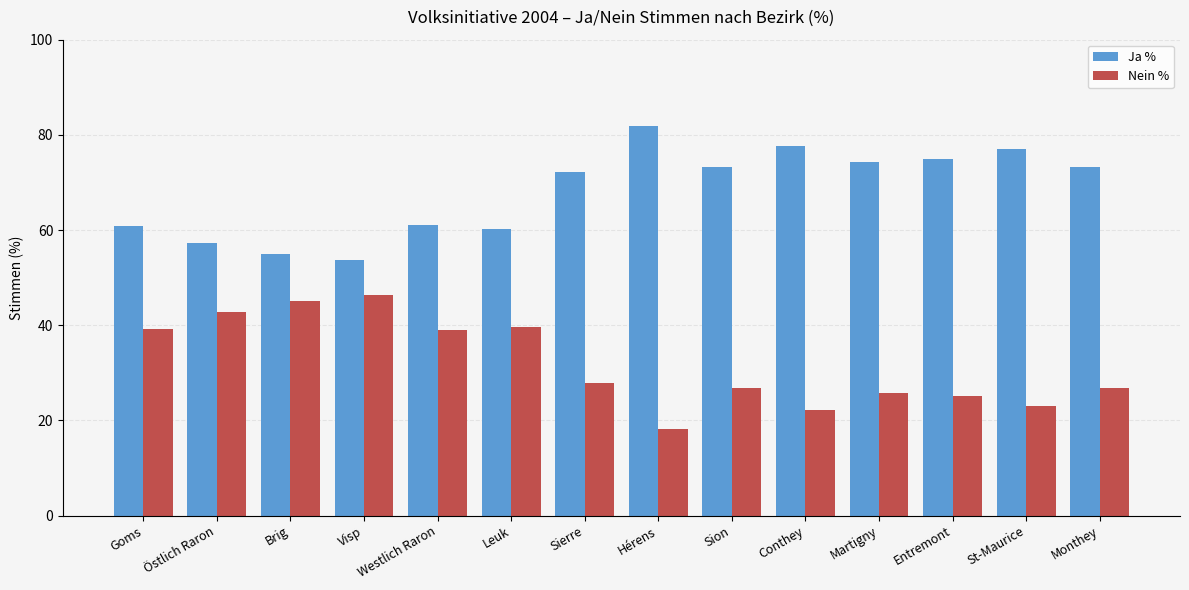

At which label does Nein % first exceed 27?

Goms